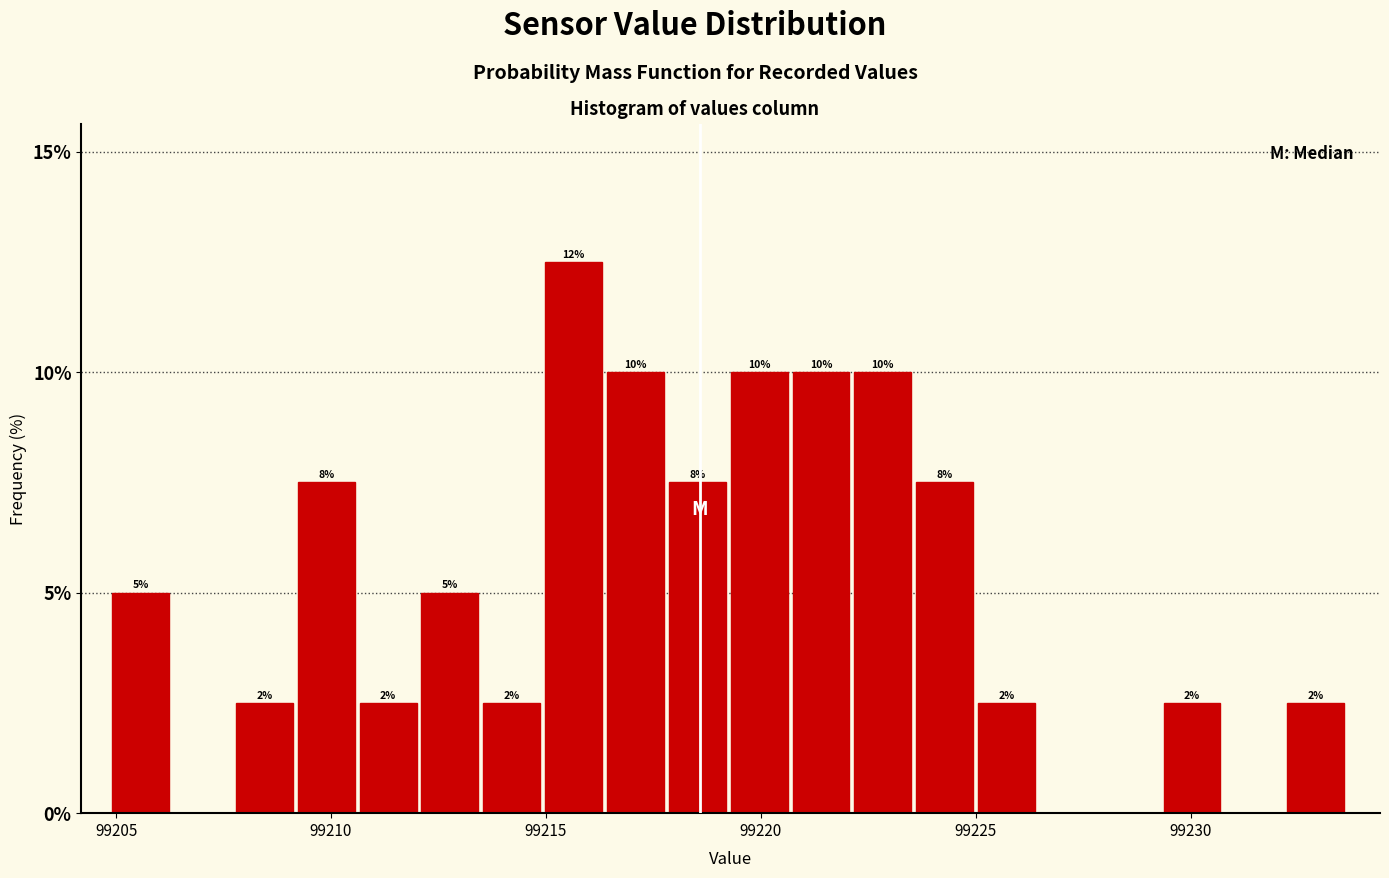

Around what value on the x-axis is the tallest bar? Give the approximate position of its centre, as read against the axis.

99215.5